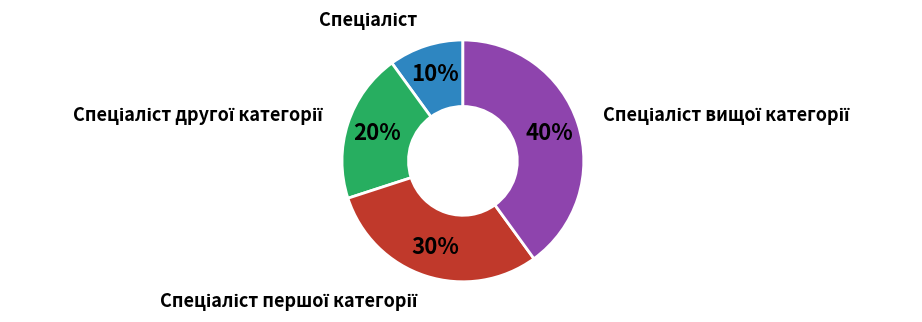

To the nearest percent, what is the difference between the largest and smallest slice percentages?

30%